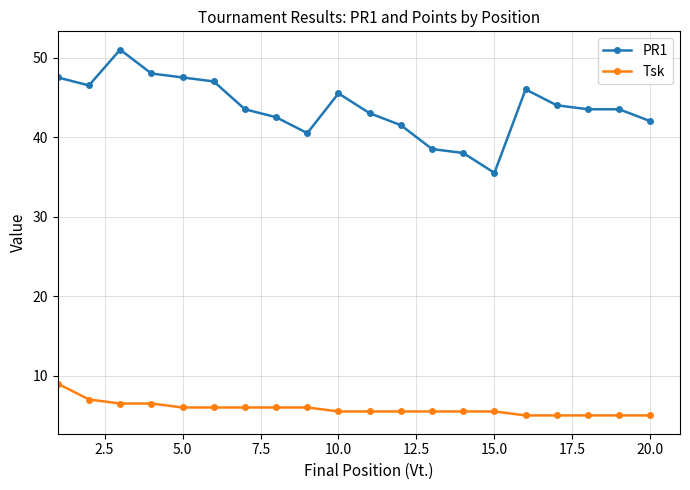

At how many categories does at least one series exceed 29?

20